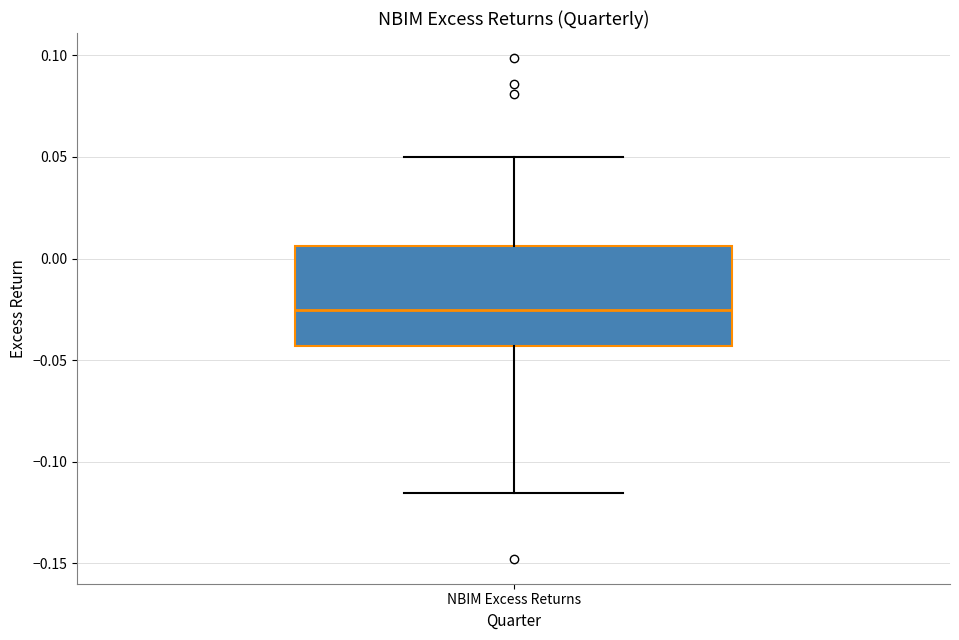

Read this box plot against the y-axis: the position of the median line, the range covered by the box, and the ends of both whiskers. The values are not printed on the chart, so give them approximately, as read against the axis.

median -0.025, box -0.045 to 0.005, whiskers -0.115 to 0.050